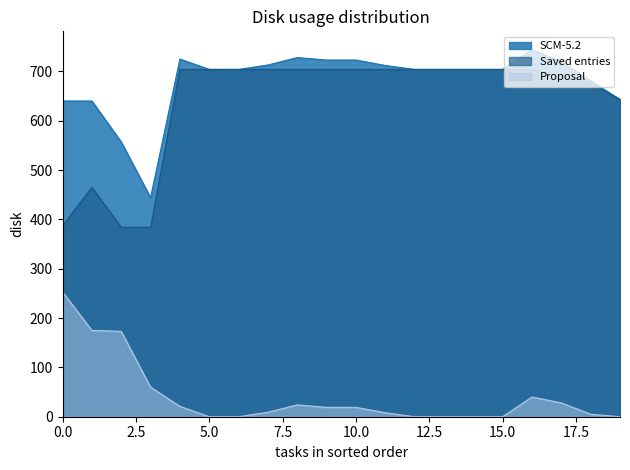

True or false: Saved entries and SCM-5.2 intersect in this chart.

False